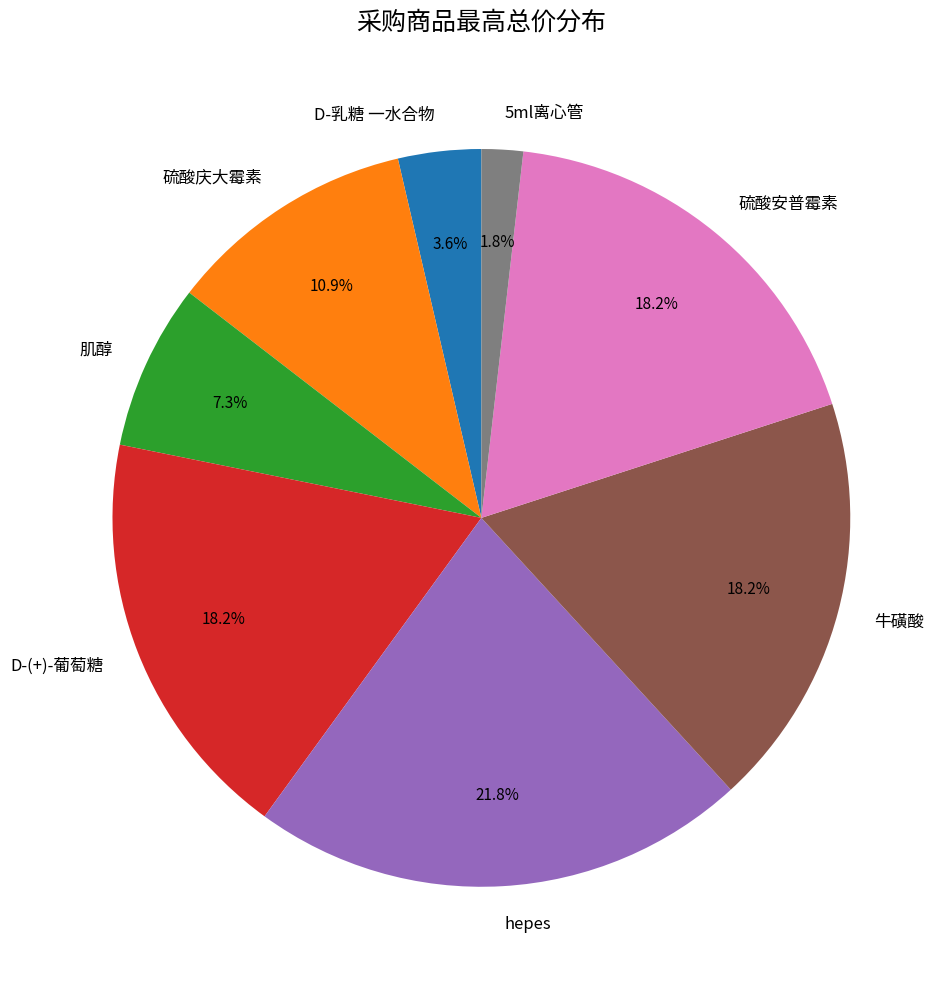

Approximately how many times larger is the value at D-(+)-葡萄糖 compared to 肌醇?

2.5